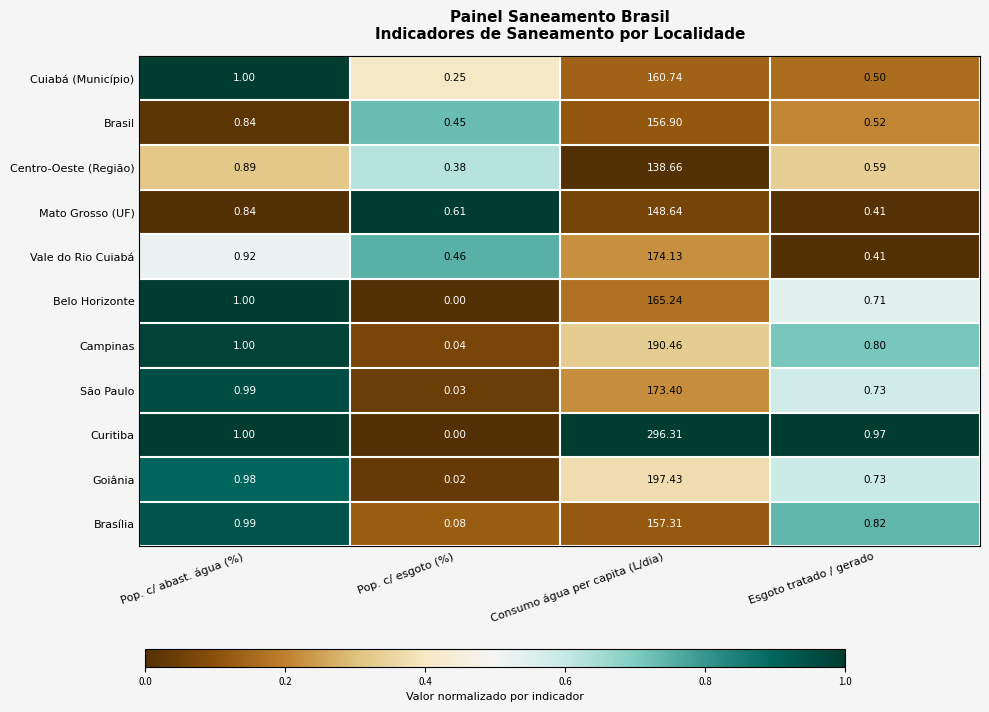

At which category does the chart reach its minimum across all series?

Pop. c/ esgoto (%)